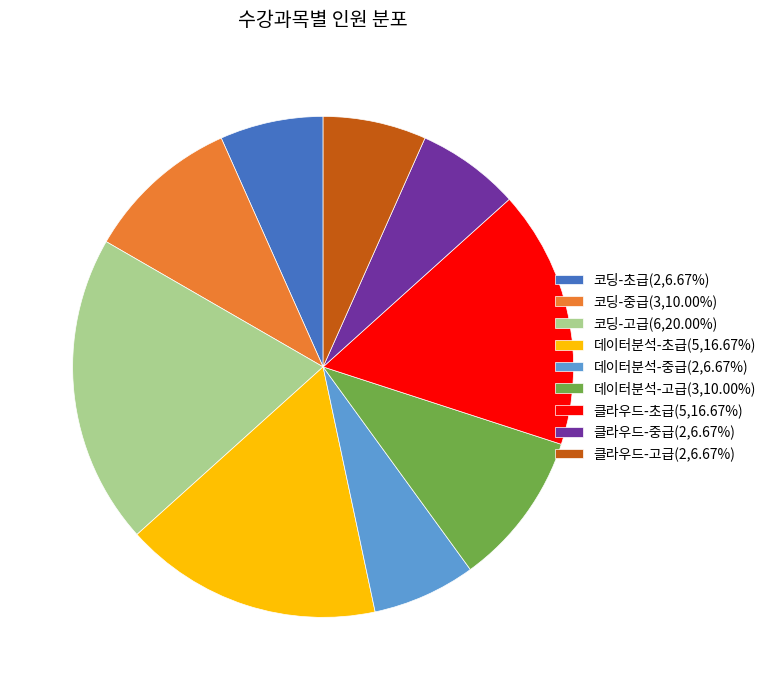

Does 데이터분석-중급 represent more than half of the total?

No